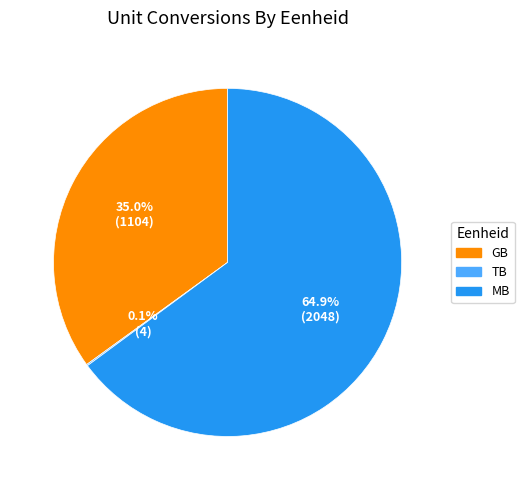

Does any single category account for the majority?

Yes